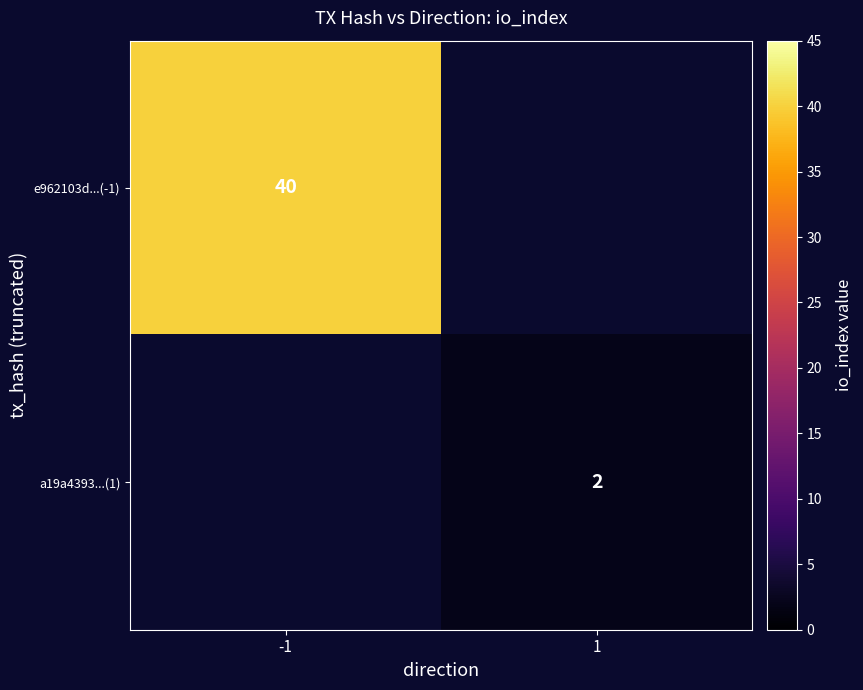

The value of a19a4393...(1) at 1 is 3. True or false?

False